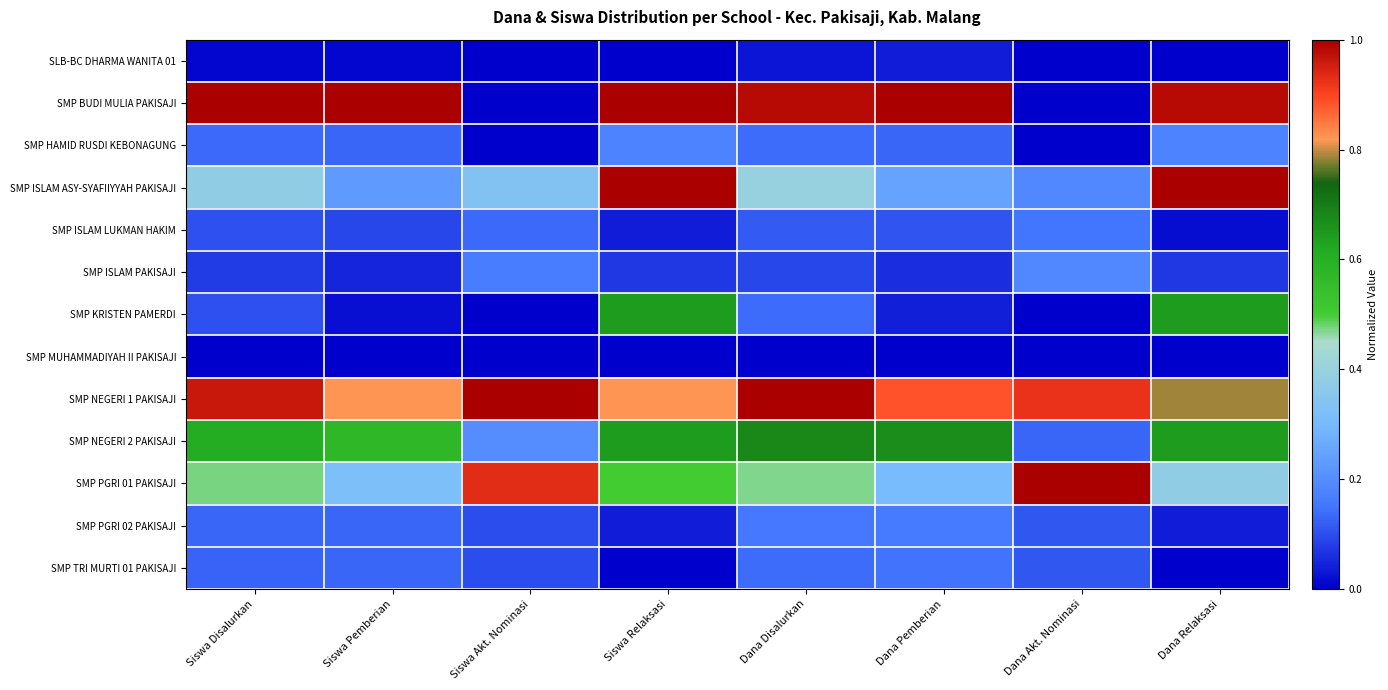

Reading left to right, list all the values displayed in this chart.

SLB-BC DHARMA WANITA 01: Siswa Disalurkan=0.0	Siswa Pemberian=0.0	Siswa Akt. Nominasi=0.0	Siswa Relaksasi=0.0	Dana Disalurkan=0.0	Dana Pemberian=0.0	Dana Akt. Nominasi=0.0	Dana Relaksasi=0.0
SMP BUDI MULIA PAKISAJI: Siswa Disalurkan=1.0	Siswa Pemberian=1.0	Siswa Akt. Nominasi=0.0	Siswa Relaksasi=1.0	Dana Disalurkan=1.0	Dana Pemberian=1.0	Dana Akt. Nominasi=0.0	Dana Relaksasi=1.0
SMP HAMID RUSDI KEBONAGUNG: Siswa Disalurkan=0.1	Siswa Pemberian=0.1	Siswa Akt. Nominasi=0.0	Siswa Relaksasi=0.2	Dana Disalurkan=0.1	Dana Pemberian=0.1	Dana Akt. Nominasi=0.0	Dana Relaksasi=0.2
SMP ISLAM ASY-SYAFIIYYAH PAKISAJI: Siswa Disalurkan=0.4	Siswa Pemberian=0.2	Siswa Akt. Nominasi=0.3	Siswa Relaksasi=1.0	Dana Disalurkan=0.4	Dana Pemberian=0.2	Dana Akt. Nominasi=0.2	Dana Relaksasi=1.0
SMP ISLAM LUKMAN HAKIM: Siswa Disalurkan=0.1	Siswa Pemberian=0.1	Siswa Akt. Nominasi=0.1	Siswa Relaksasi=0.0	Dana Disalurkan=0.1	Dana Pemberian=0.1	Dana Akt. Nominasi=0.2	Dana Relaksasi=0.0
SMP ISLAM PAKISAJI: Siswa Disalurkan=0.1	Siswa Pemberian=0.0	Siswa Akt. Nominasi=0.2	Siswa Relaksasi=0.1	Dana Disalurkan=0.1	Dana Pemberian=0.1	Dana Akt. Nominasi=0.2	Dana Relaksasi=0.1
SMP KRISTEN PAMERDI: Siswa Disalurkan=0.1	Siswa Pemberian=0.0	Siswa Akt. Nominasi=0.0	Siswa Relaksasi=0.6	Dana Disalurkan=0.1	Dana Pemberian=0.0	Dana Akt. Nominasi=0.0	Dana Relaksasi=0.6
SMP MUHAMMADIYAH II PAKISAJI: Siswa Disalurkan=0.0	Siswa Pemberian=0.0	Siswa Akt. Nominasi=0.0	Siswa Relaksasi=0.0	Dana Disalurkan=0.0	Dana Pemberian=0.0	Dana Akt. Nominasi=0.0	Dana Relaksasi=0.0
SMP NEGERI 1 PAKISAJI: Siswa Disalurkan=1.0	Siswa Pemberian=0.8	Siswa Akt. Nominasi=1.0	Siswa Relaksasi=0.8	Dana Disalurkan=1.0	Dana Pemberian=0.9	Dana Akt. Nominasi=0.9	Dana Relaksasi=0.8
SMP NEGERI 2 PAKISAJI: Siswa Disalurkan=0.6	Siswa Pemberian=0.6	Siswa Akt. Nominasi=0.2	Siswa Relaksasi=0.6	Dana Disalurkan=0.7	Dana Pemberian=0.7	Dana Akt. Nominasi=0.1	Dana Relaksasi=0.6
SMP PGRI 01 PAKISAJI: Siswa Disalurkan=0.5	Siswa Pemberian=0.3	Siswa Akt. Nominasi=0.9	Siswa Relaksasi=0.5	Dana Disalurkan=0.5	Dana Pemberian=0.3	Dana Akt. Nominasi=1.0	Dana Relaksasi=0.4
SMP PGRI 02 PAKISAJI: Siswa Disalurkan=0.1	Siswa Pemberian=0.1	Siswa Akt. Nominasi=0.1	Siswa Relaksasi=0.0	Dana Disalurkan=0.2	Dana Pemberian=0.2	Dana Akt. Nominasi=0.1	Dana Relaksasi=0.0
SMP TRI MURTI 01 PAKISAJI: Siswa Disalurkan=0.1	Siswa Pemberian=0.1	Siswa Akt. Nominasi=0.1	Siswa Relaksasi=0.0	Dana Disalurkan=0.1	Dana Pemberian=0.1	Dana Akt. Nominasi=0.1	Dana Relaksasi=0.0